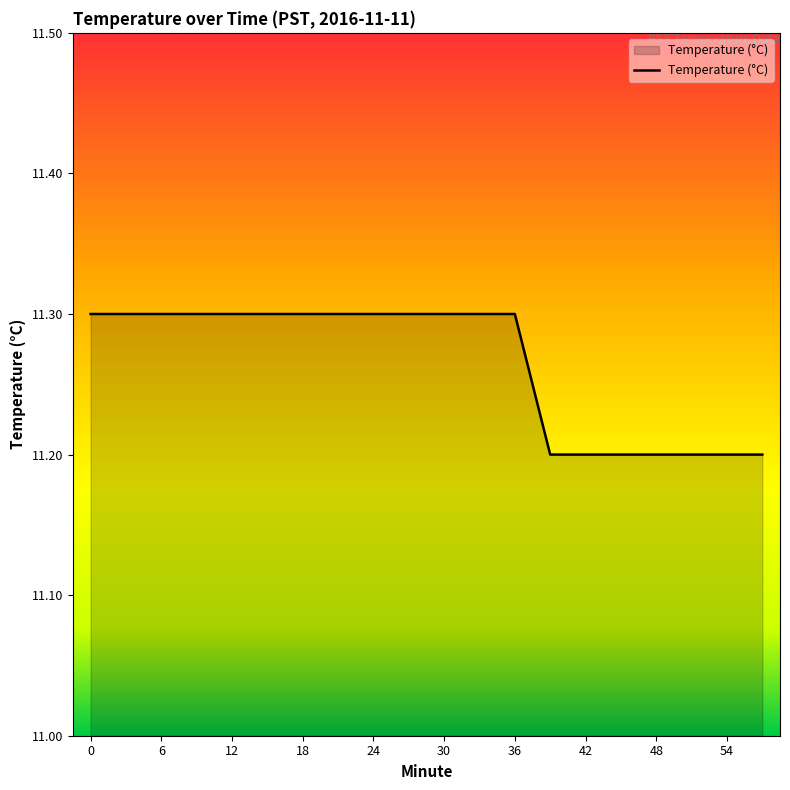

What is the greatest value displayed?

11.3